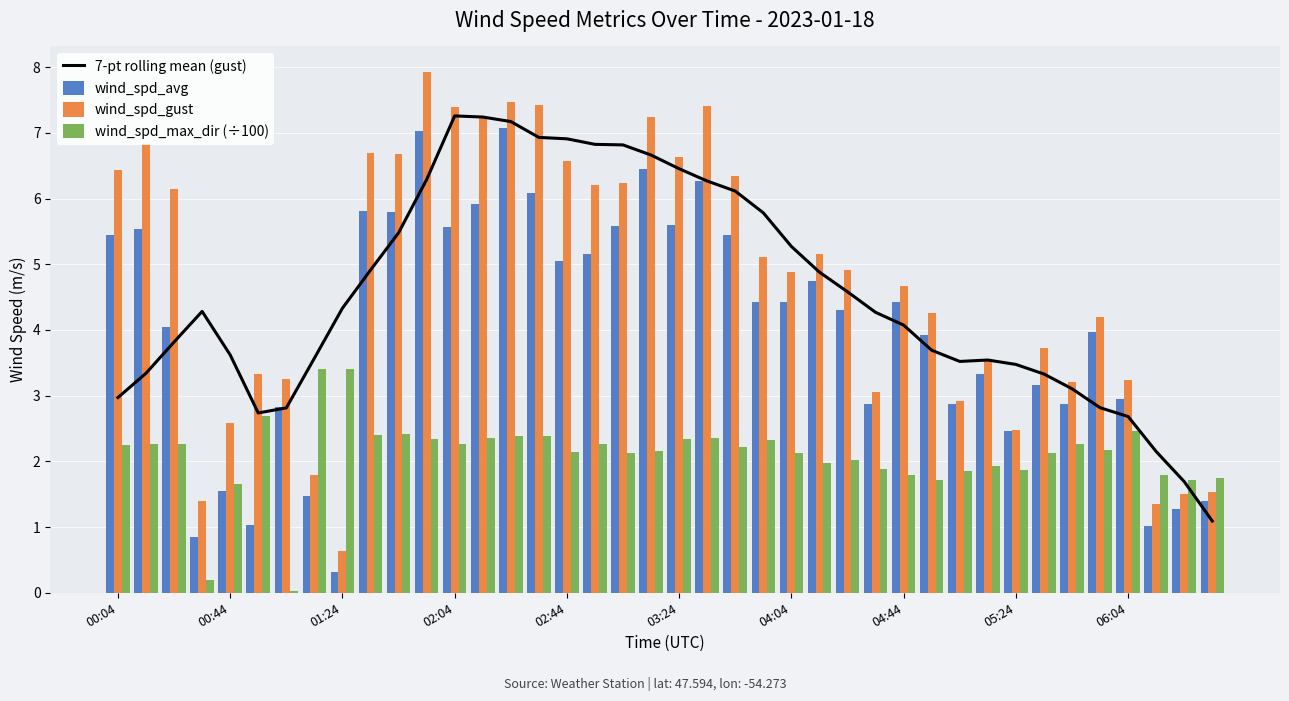

Is it true that wind_spd_avg equals 2.4 at 02:44?

False